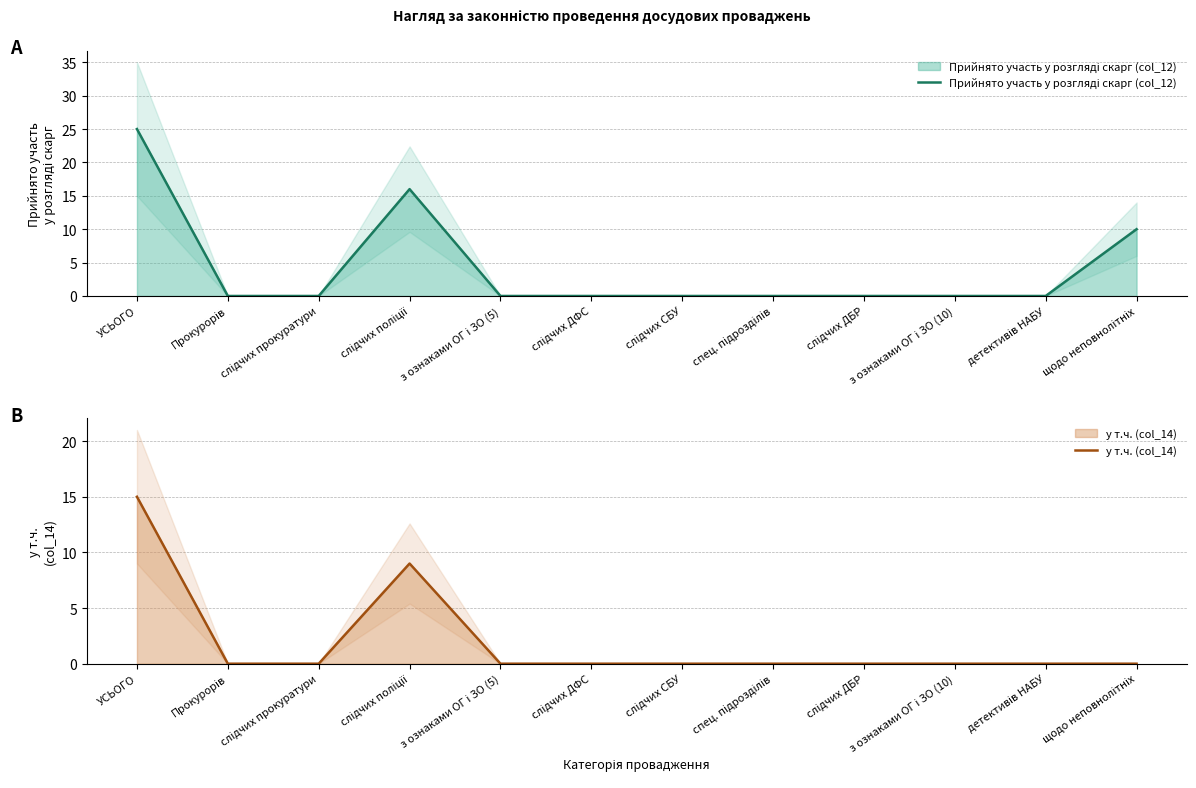

True or false: Прийнято участь у розгляді скарг (col_12) and у т.ч. (col_14) intersect in this chart.

False